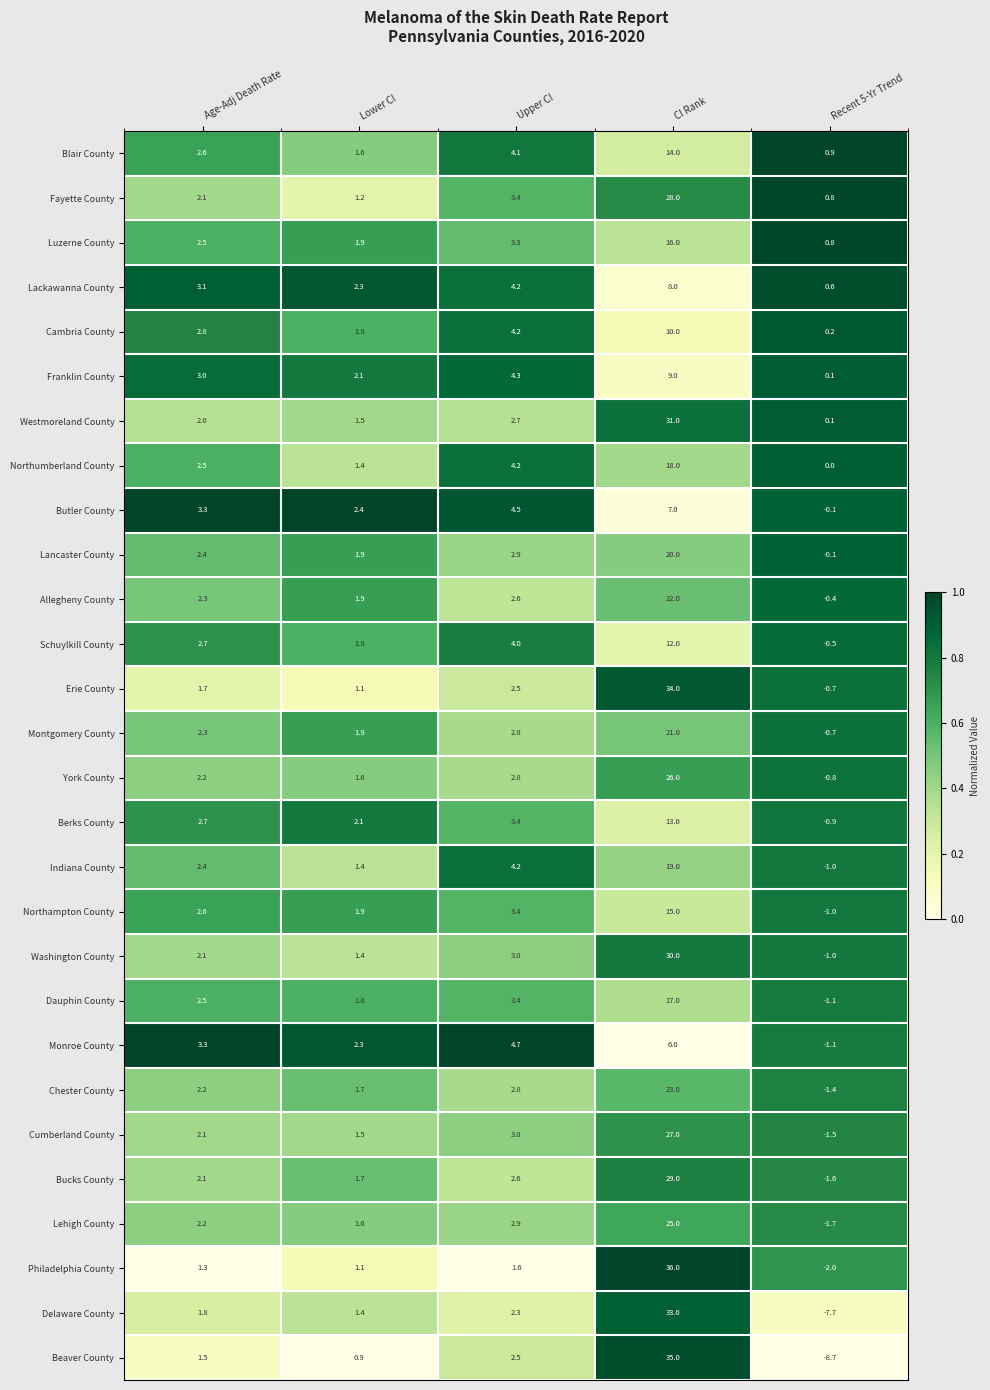

Between Lower CI and CI Rank, which series saw the biggest shift?

Philadelphia County